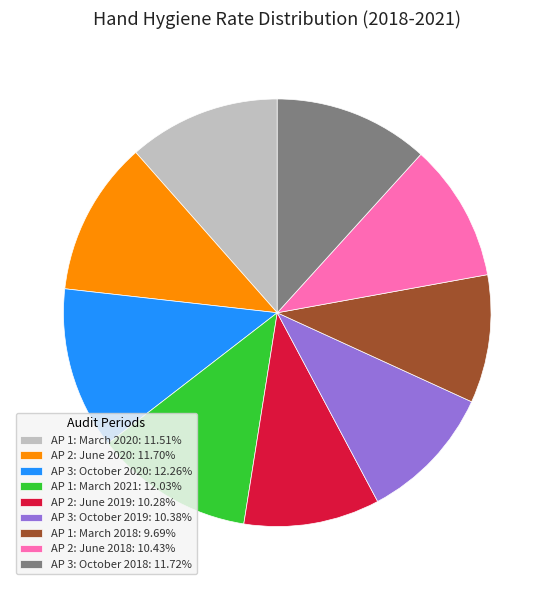

Approximately how many times larger is the value at AP 1: March 2021: 12.03% compared to AP 1: March 2018: 9.69%?

1.2